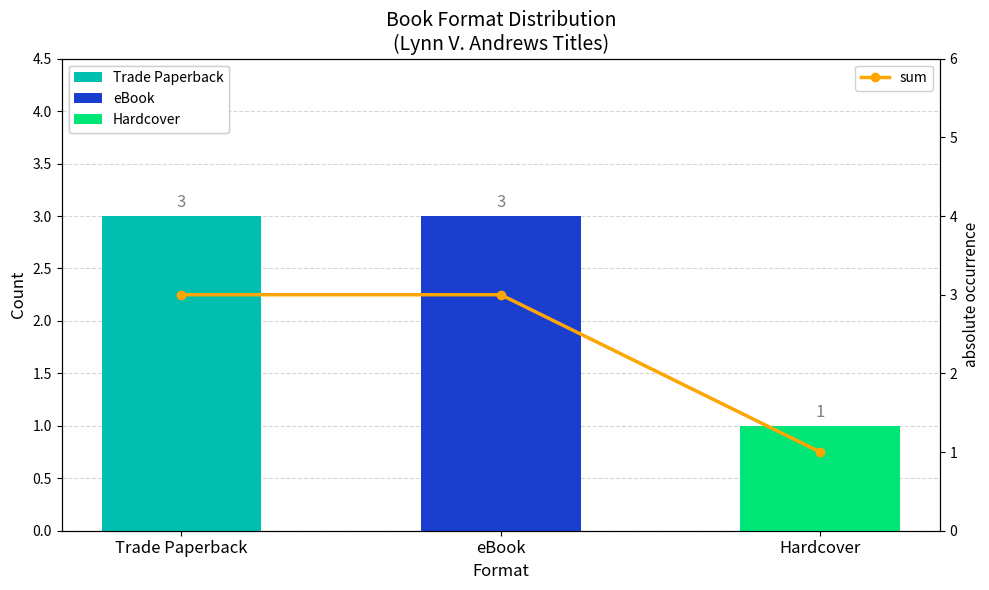

How many bars are there in total?

3